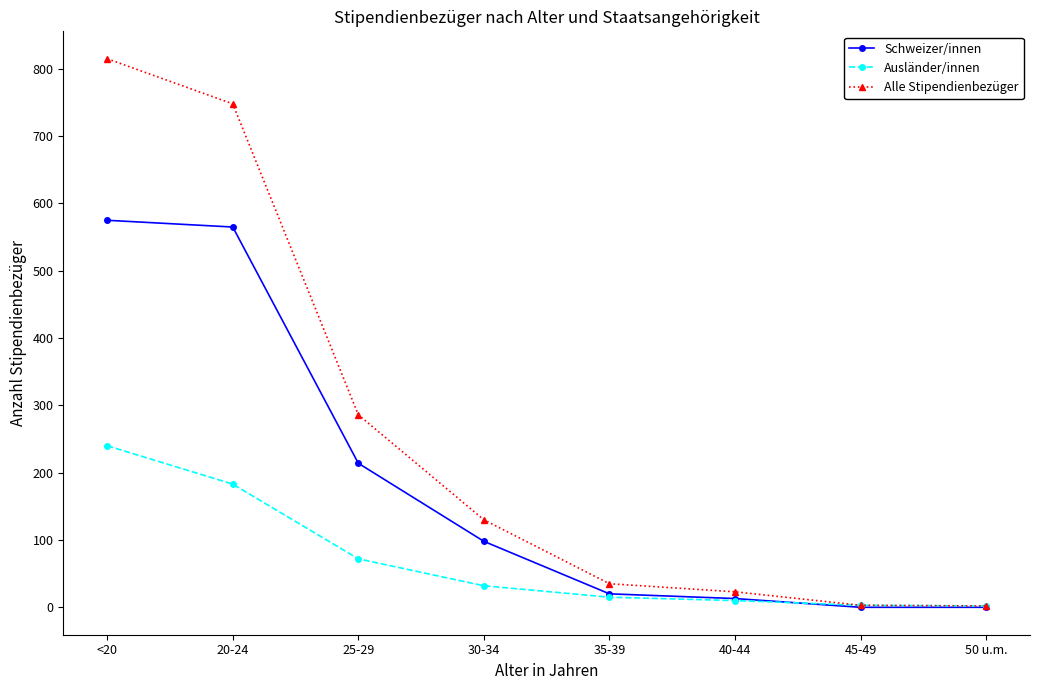

Does the chart have visible grid lines?

No